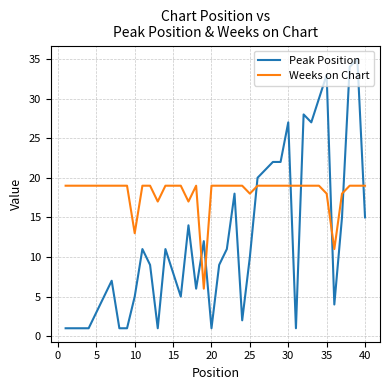

Which series has the largest total across all categories?

Weeks on Chart